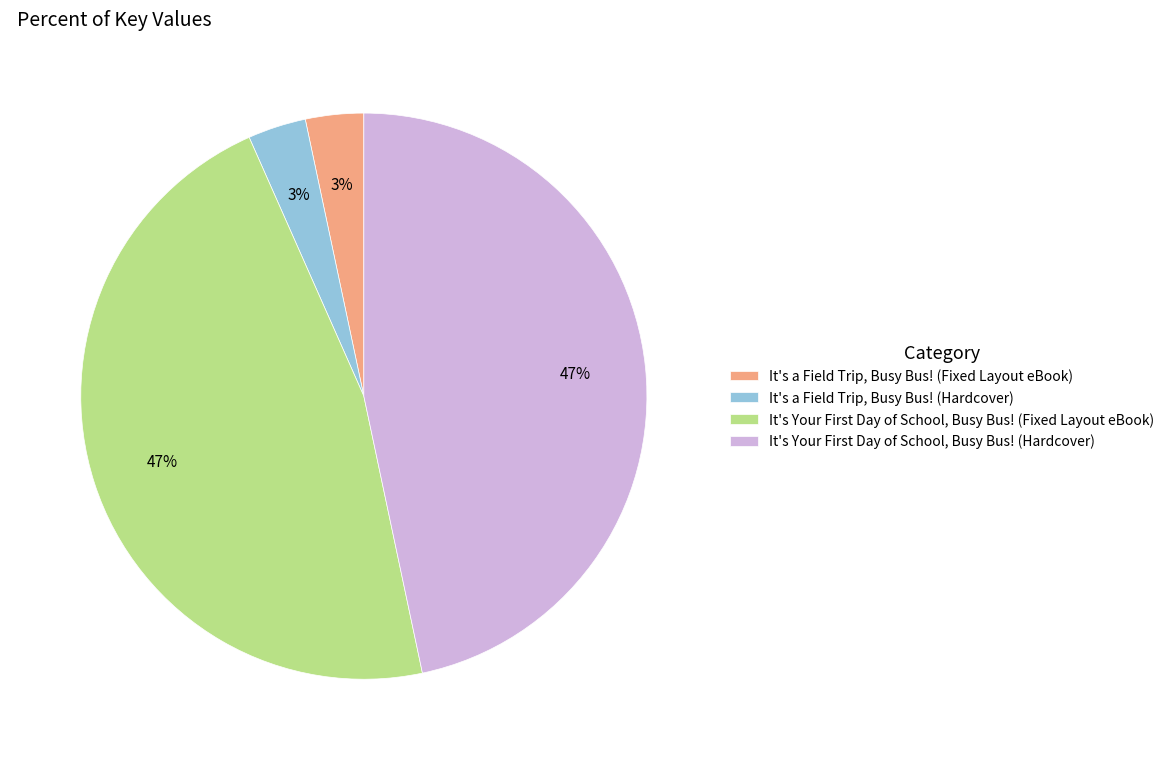

To the nearest percent, what is the average slice percentage?

25%